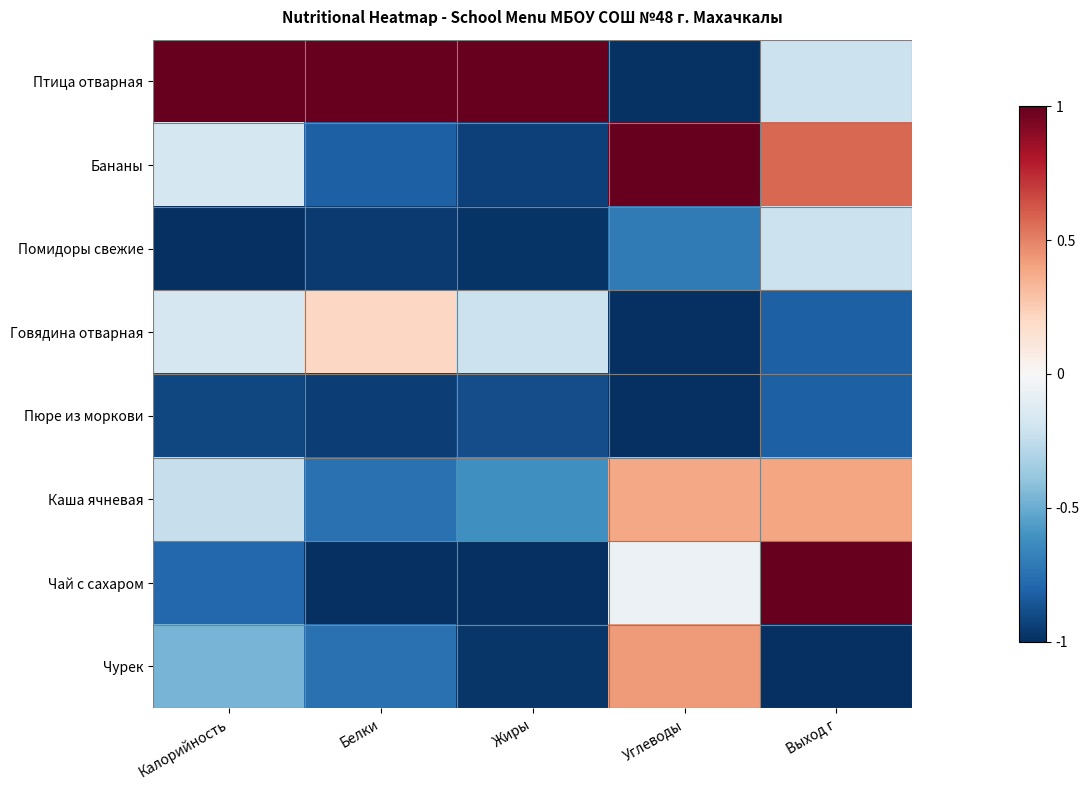

At which category is the sum across all series the highest?

Выход г